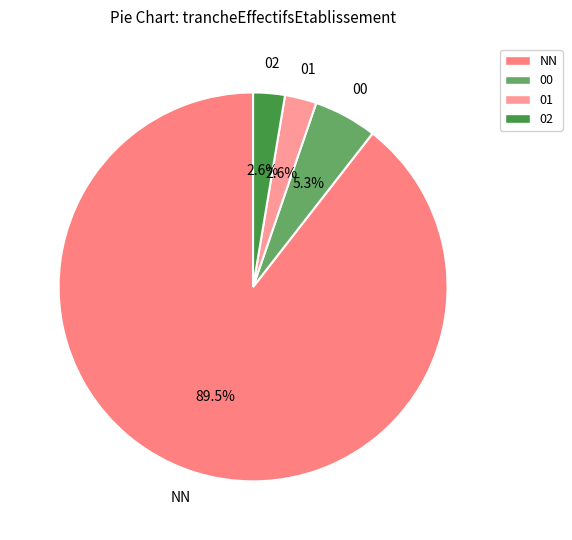

What is the majority slice?

NN